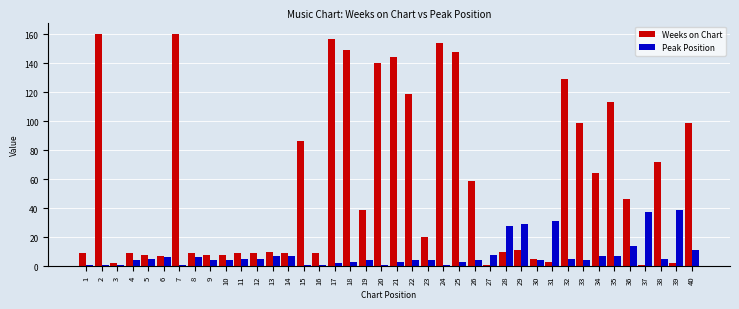

How many data points does each series have?

40